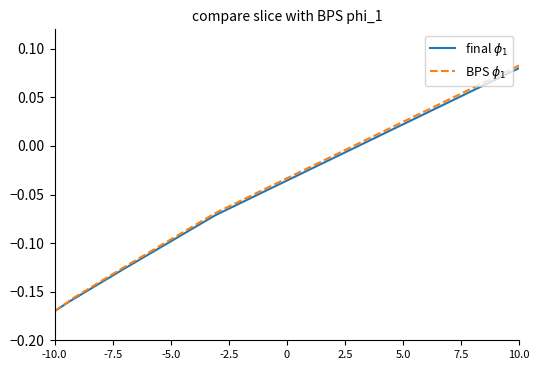

Which series has the widest spread of values?

BPS $\phi_1$